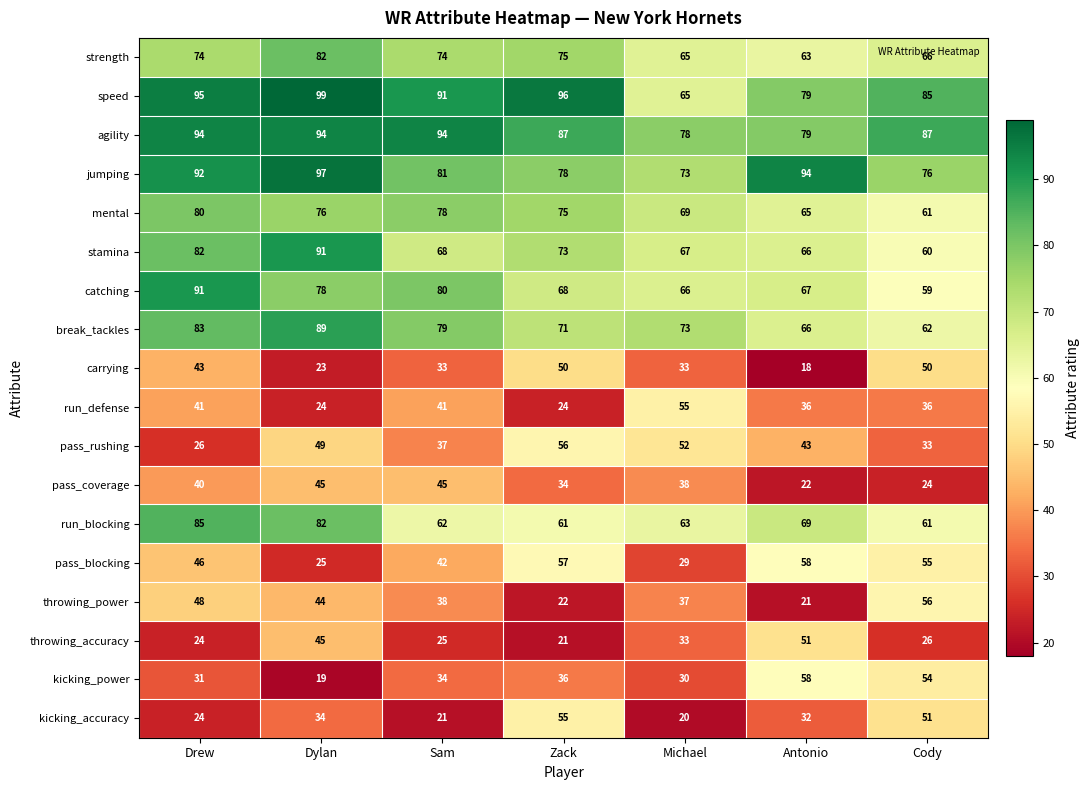

At how many categories does at least one series exceed 36?

7